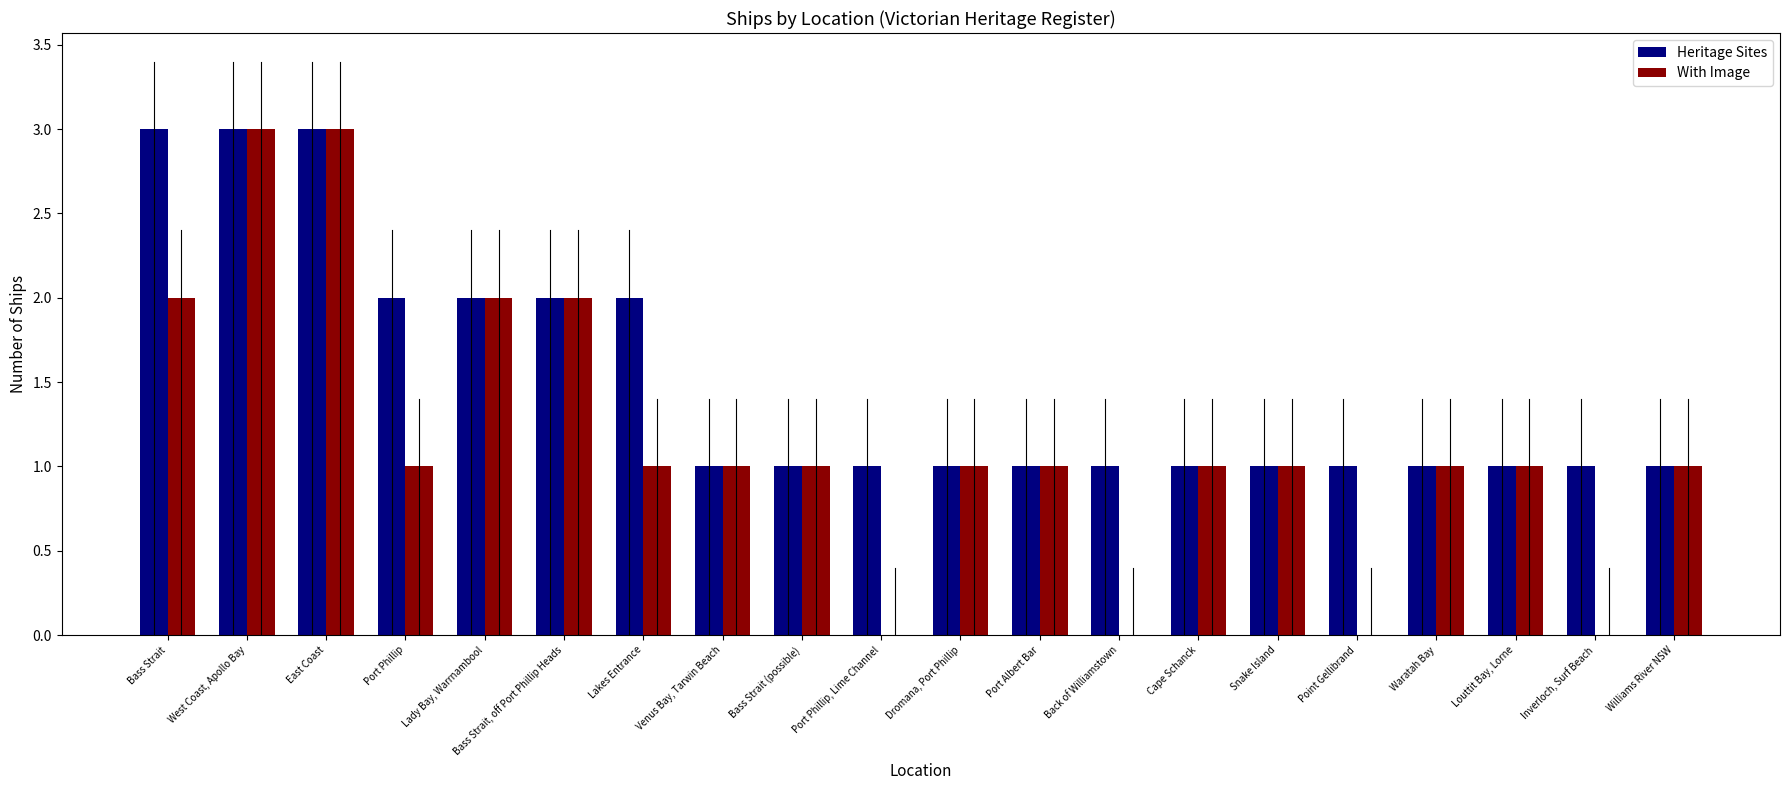

What are all the series names shown in the legend?

Heritage Sites, With Image